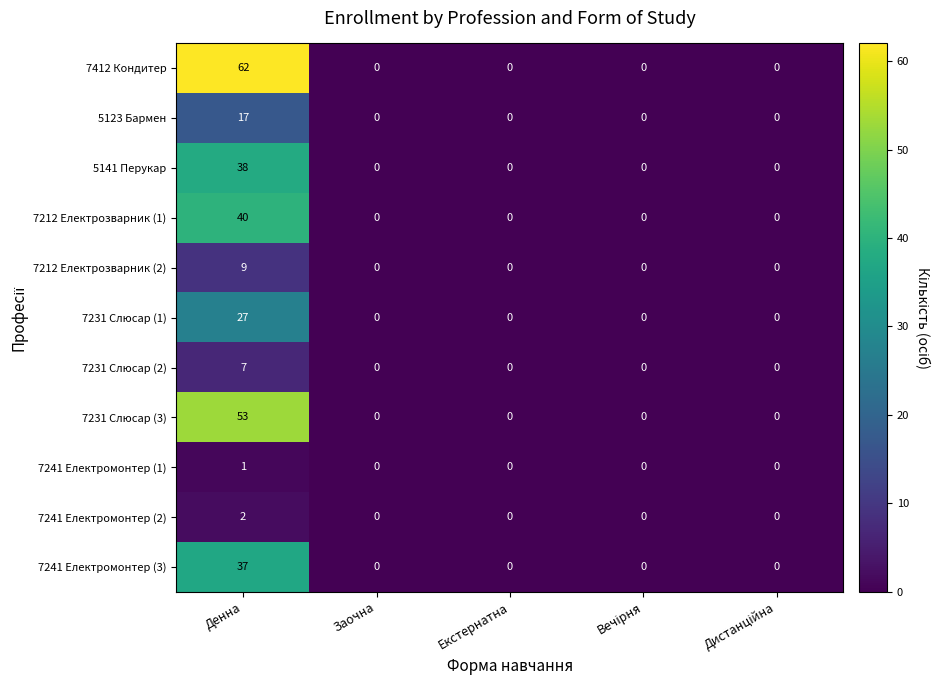

The value of 7231 Слюсар (2) at Заочна is 3. True or false?

False